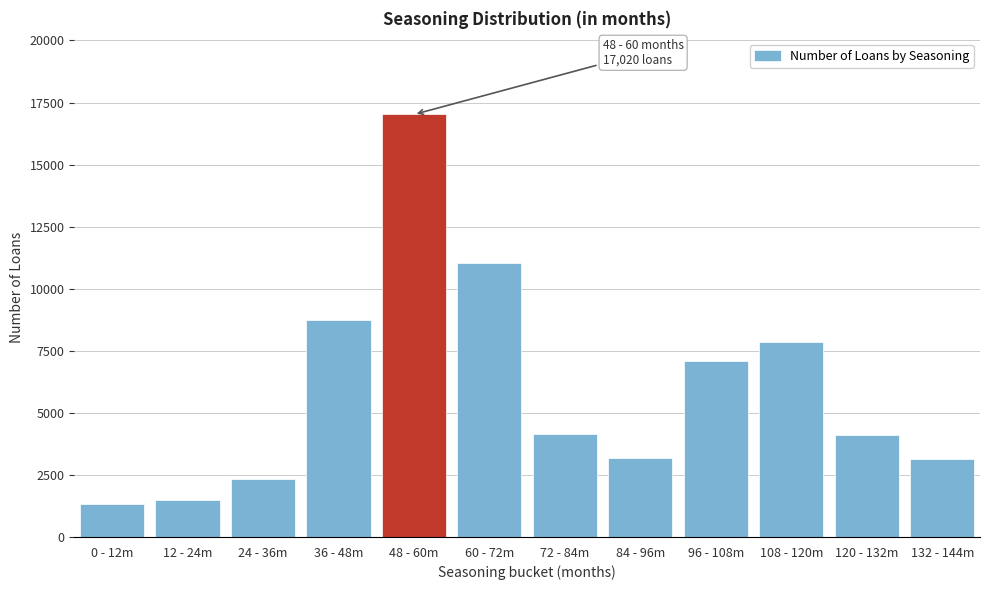

What is the label of the 7th bar from the left?

72 - 84m